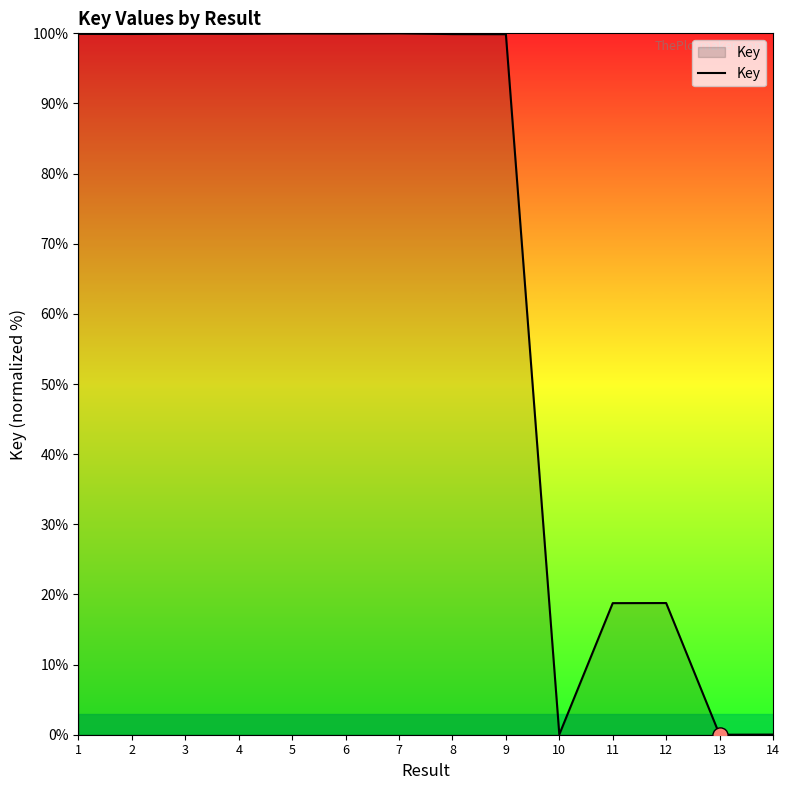

Which has a higher value, 11 or 13?

11